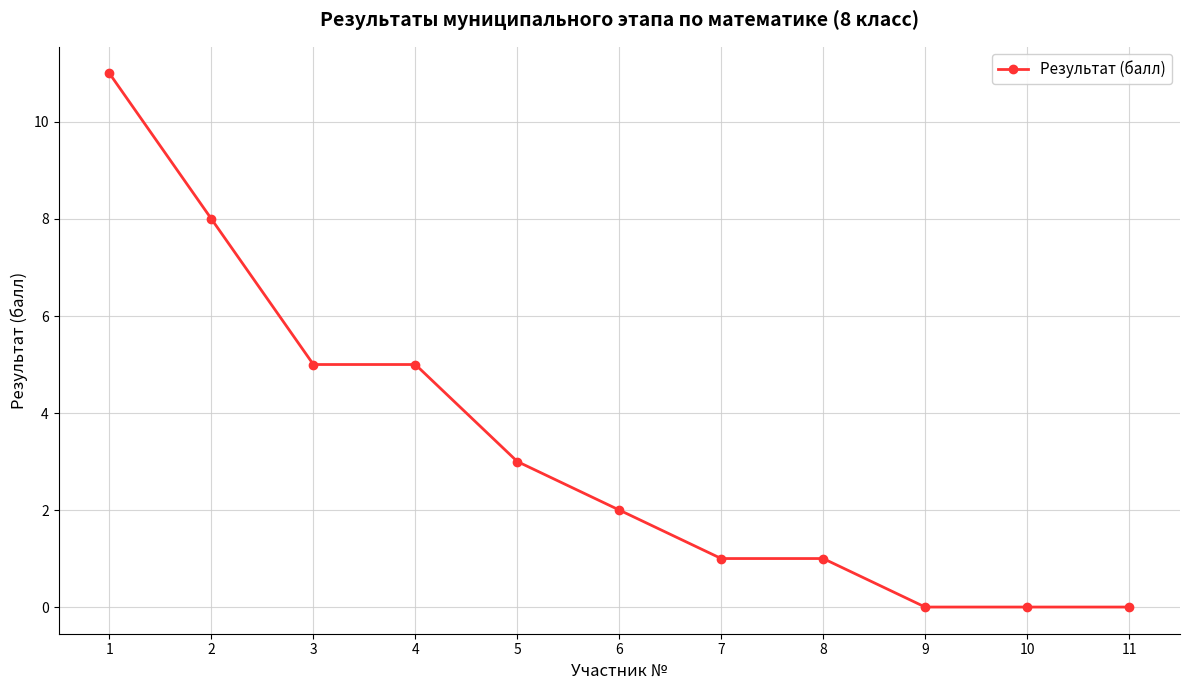

Does the chart display data point markers on the line(s)?

Yes